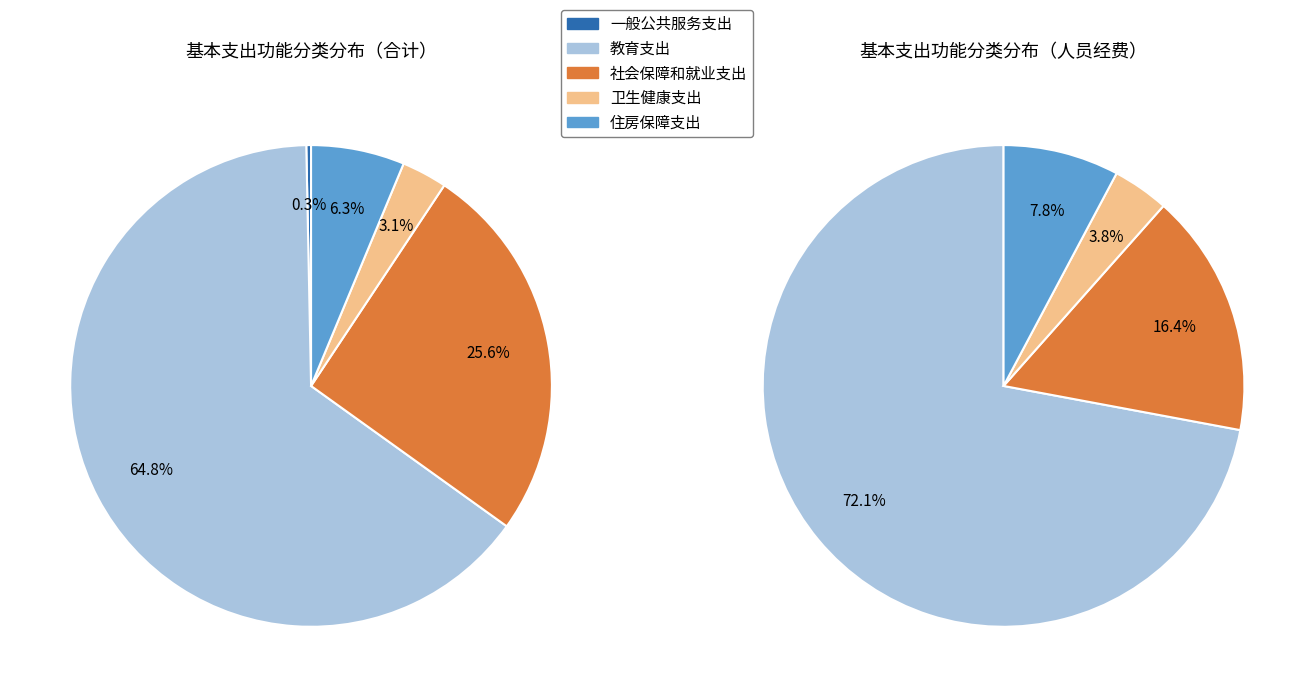

Does 住房保障支出 account for over 50% of the chart?

No